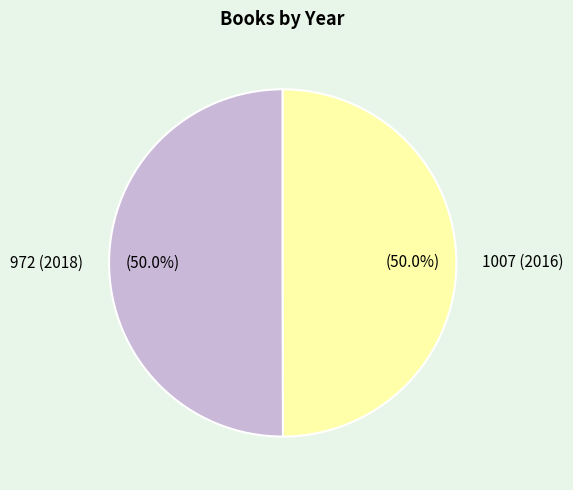

Approximately how many times larger is the value at 1007 (2016) compared to 972 (2018)?

1.0